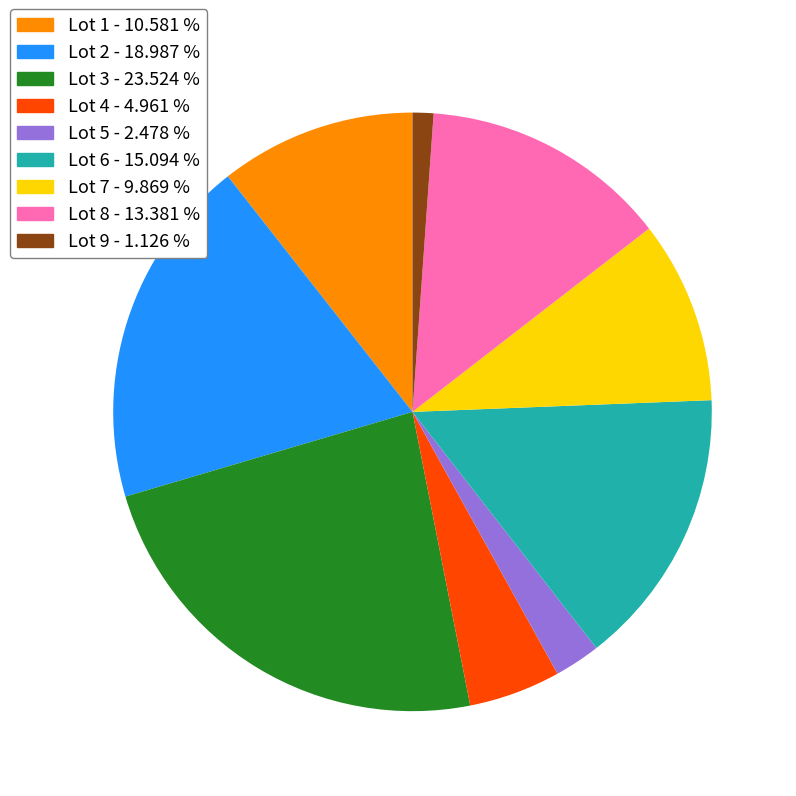

Approximately how many times larger is the value at Lot 1 compared to Lot 2?

0.6